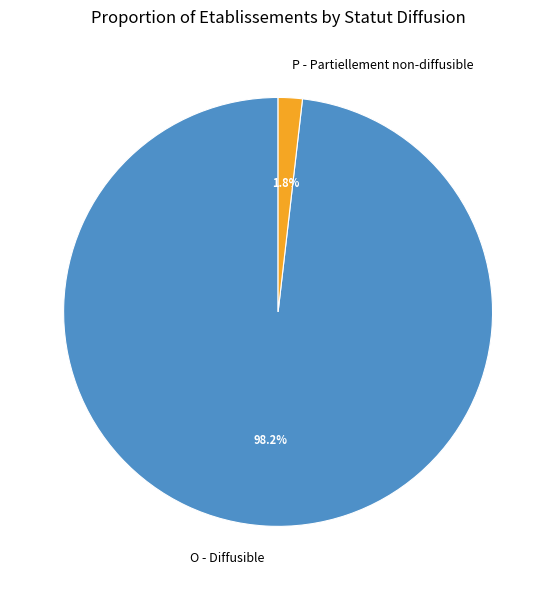

How many segments does this pie chart have?

2